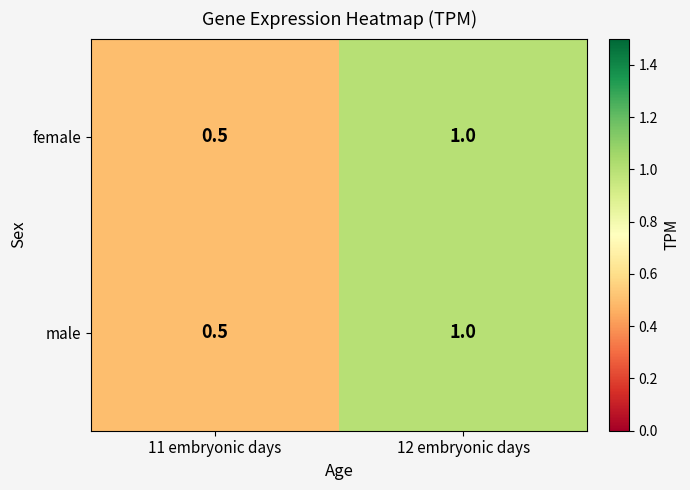

What is the difference between the maximum and minimum values in the female series?

0.5